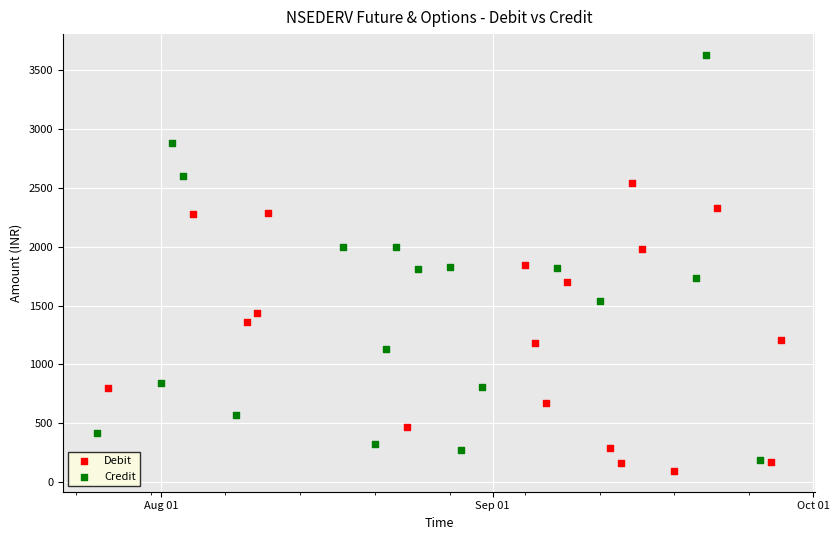

Which series contains the highest Y value?

Credit